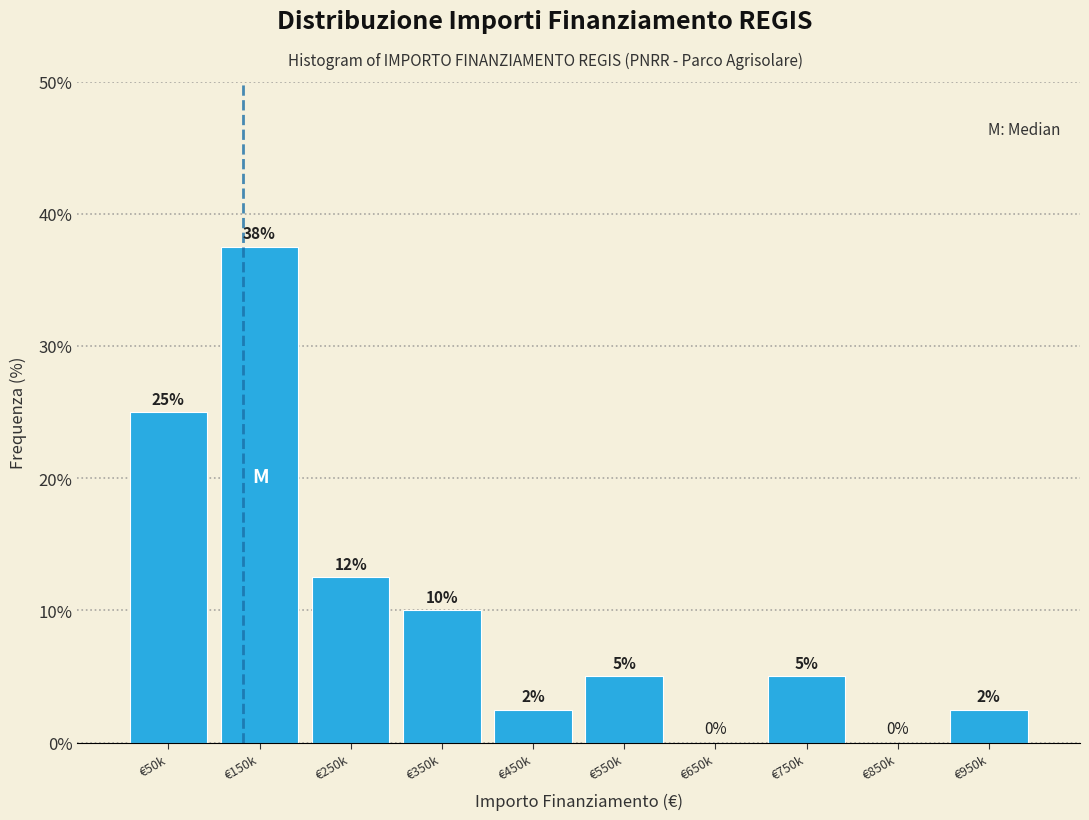

Where does the data first go above 5?

€50k